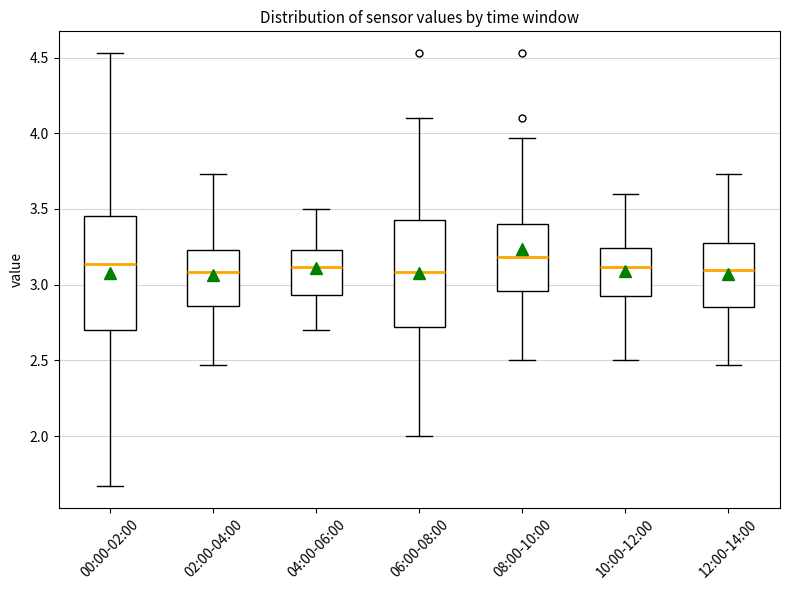

Reading left to right, transcribe this box plot: for each box, give where its median line is, the range the box spans, and where its two whiskers end, as read against the y-axis. The values are not printed on the chart, so give them approximately, as read against the axis.

00:00-02:00: median 3.15, box 2.70 to 3.45, whiskers 1.65 to 4.55
02:00-04:00: median 3.10, box 2.85 to 3.25, whiskers 2.45 to 3.75
04:00-06:00: median 3.10, box 2.95 to 3.25, whiskers 2.70 to 3.50
06:00-08:00: median 3.10, box 2.70 to 3.45, whiskers 2.00 to 4.10
08:00-10:00: median 3.20, box 2.95 to 3.40, whiskers 2.50 to 3.95
10:00-12:00: median 3.10, box 2.90 to 3.25, whiskers 2.50 to 3.60
12:00-14:00: median 3.10, box 2.85 to 3.30, whiskers 2.45 to 3.75